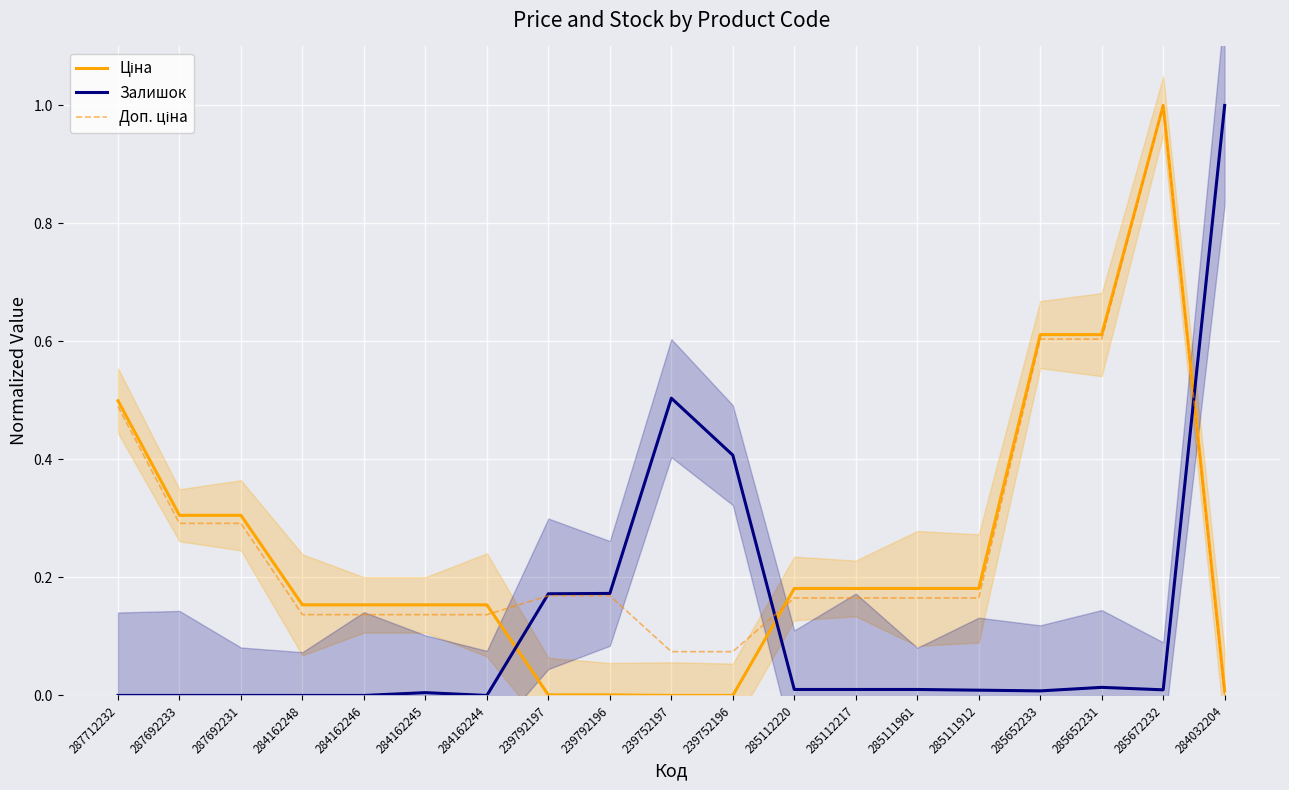

The Ціна series shows 0.1 at 284162245. True or false?

False